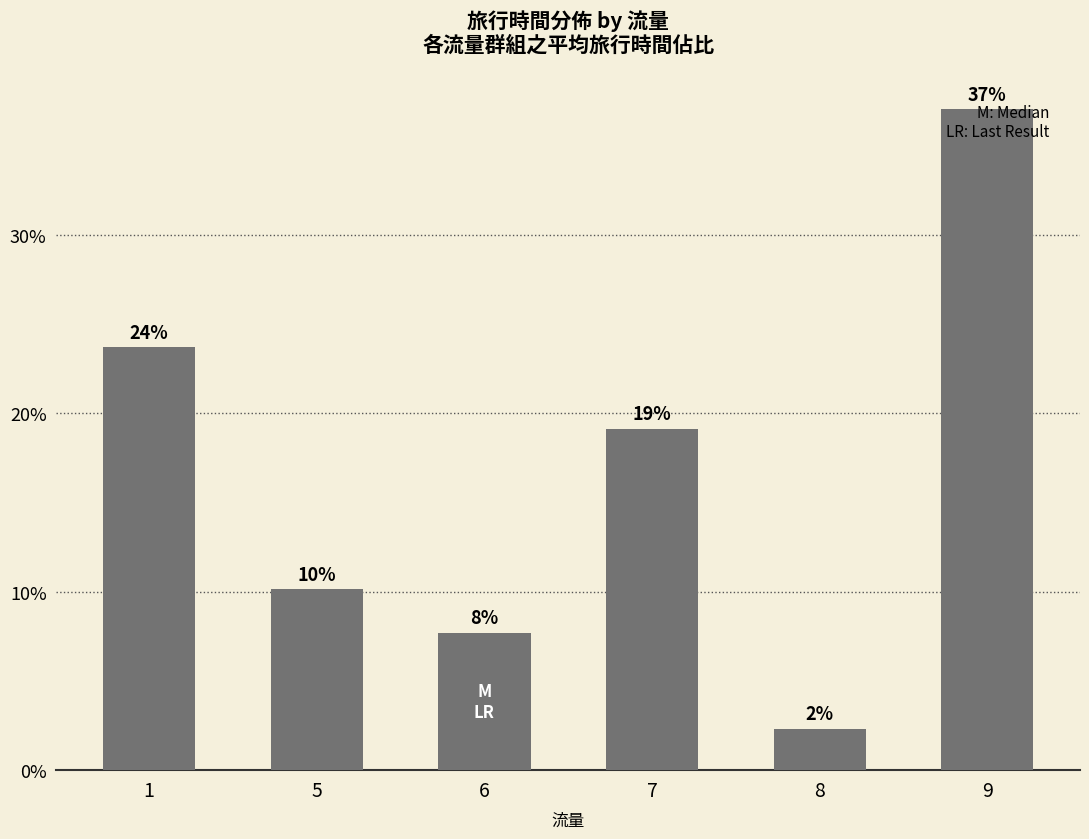

The chart shows a value of 0.4 at 9. True or false?

True